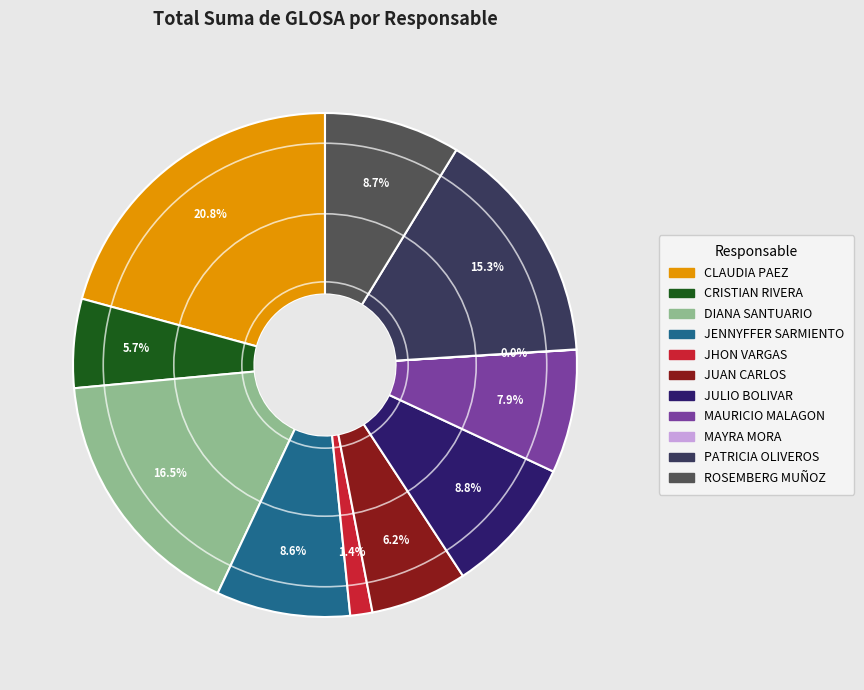

How many slices are in this pie chart?

11